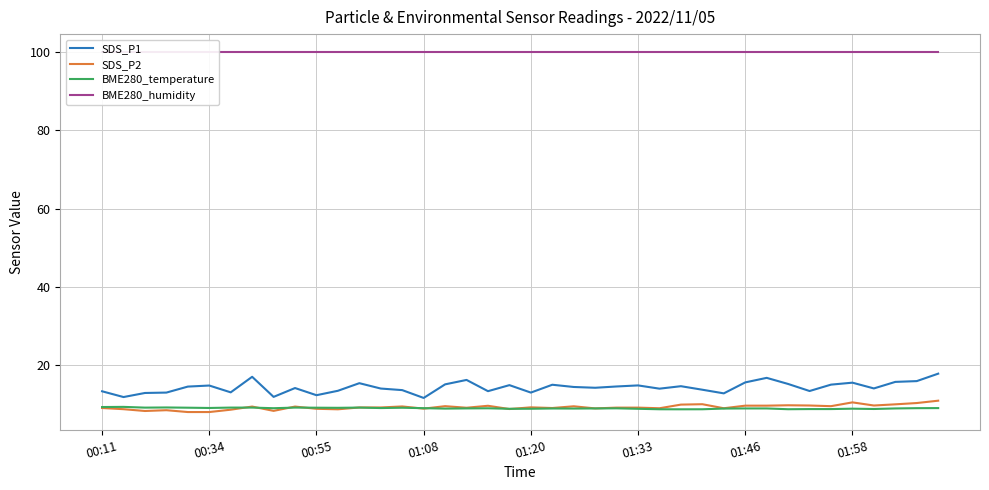

Between 22 and 39, which is larger?

39